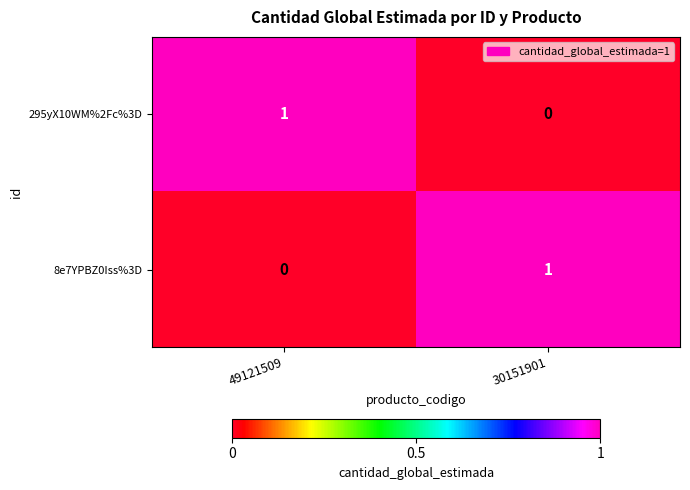

List the labels in order of 295yX10WM%2Fc%3D value, largest first.

49121509, 30151901